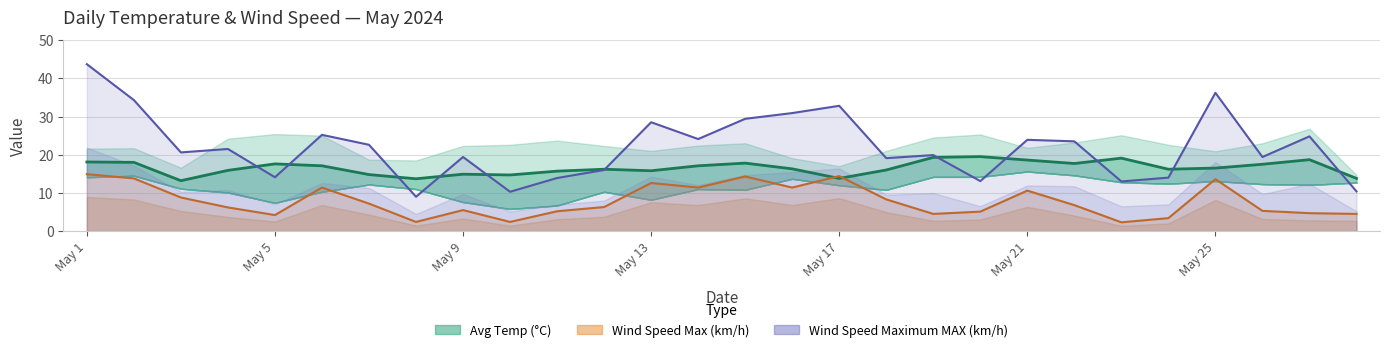

Which series has the largest total across all categories?

Wind Speed Maximum MAX (km/h)